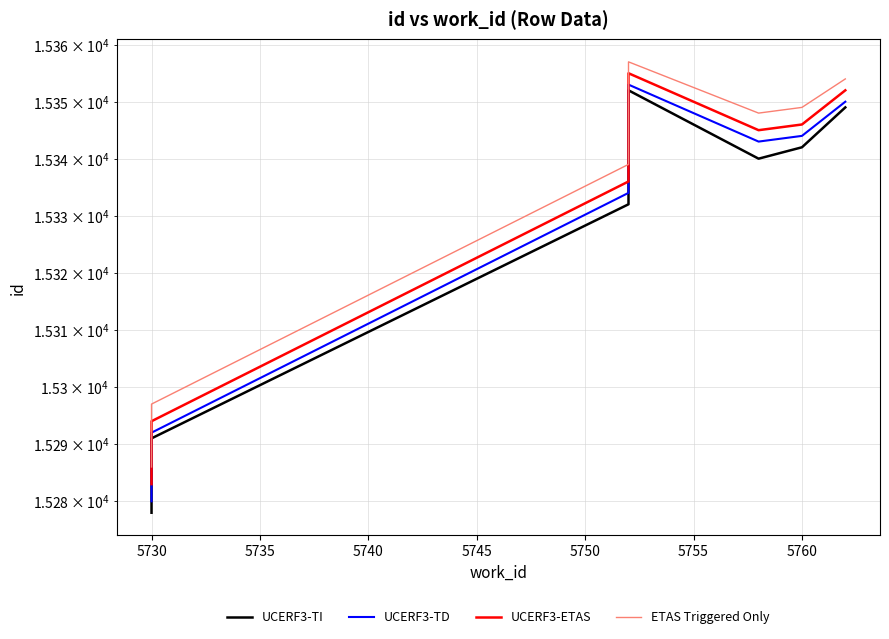

List the series in order of their overall mean, lowest first.

UCERF3-TI, UCERF3-TD, UCERF3-ETAS, ETAS Triggered Only